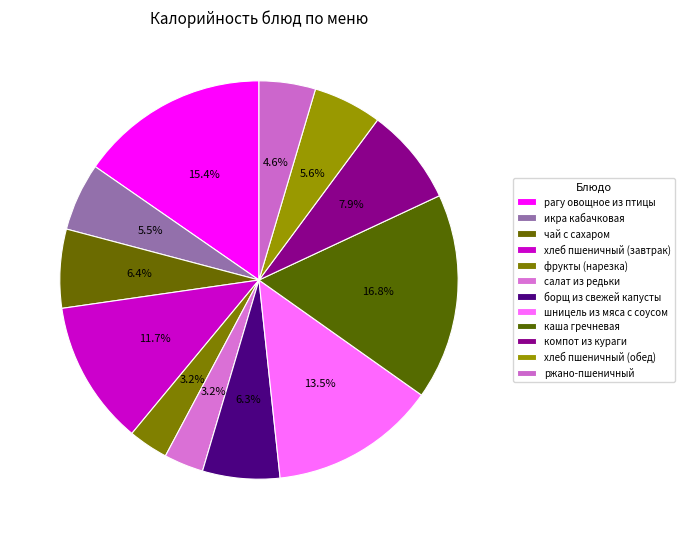

To the nearest percent, what is the average slice percentage?

8%